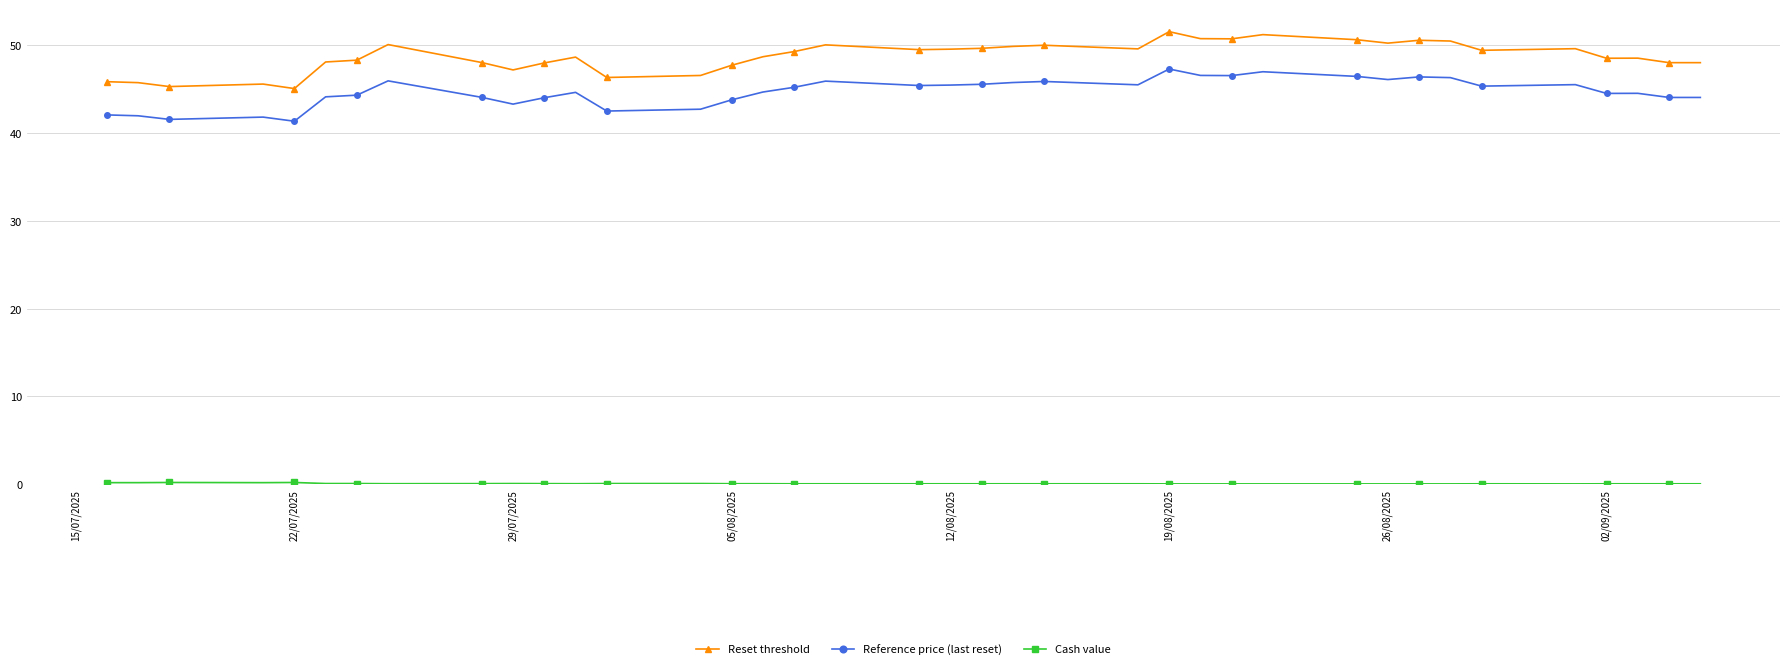

What is the minimum value for Reset threshold?

45.1